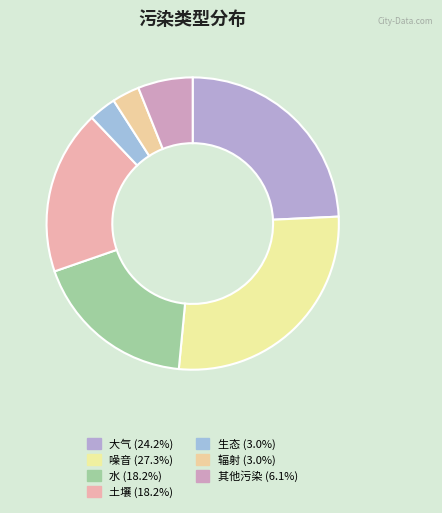

What percentage is the 噪音 slice, to the nearest percent?

27%